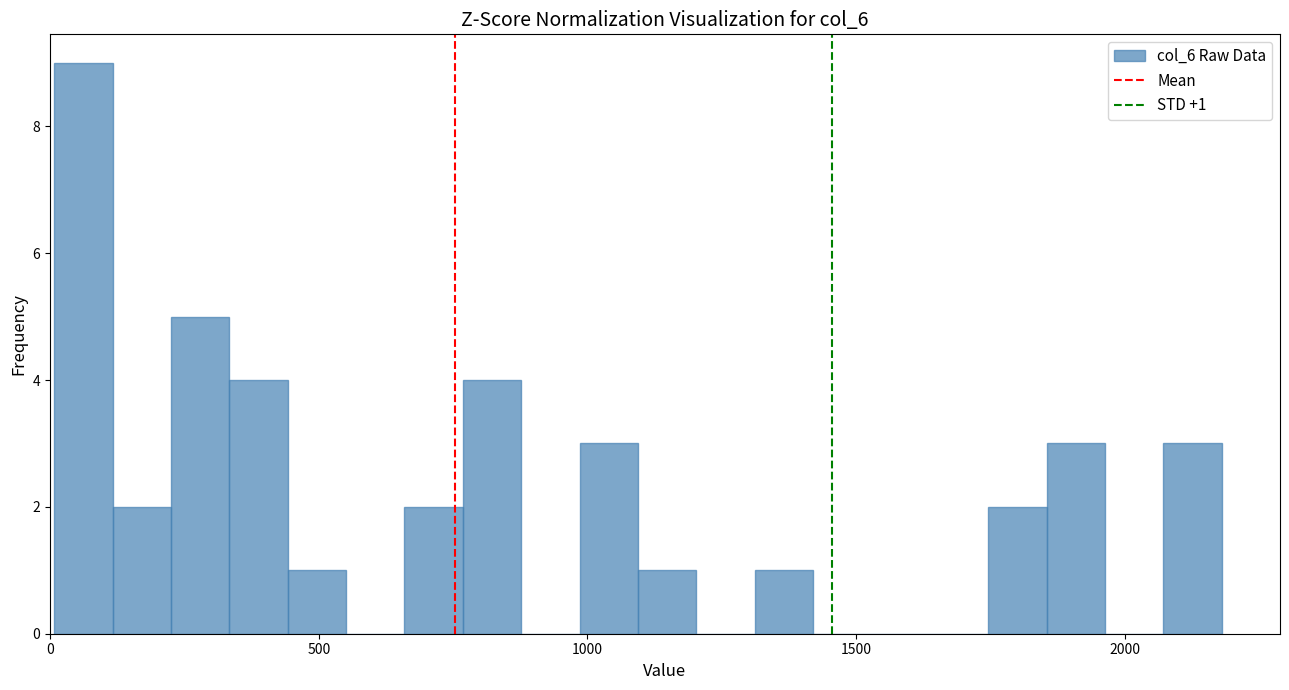

Around what value on the x-axis is the tallest bar? Give the approximate position of its centre, as read against the axis.

50